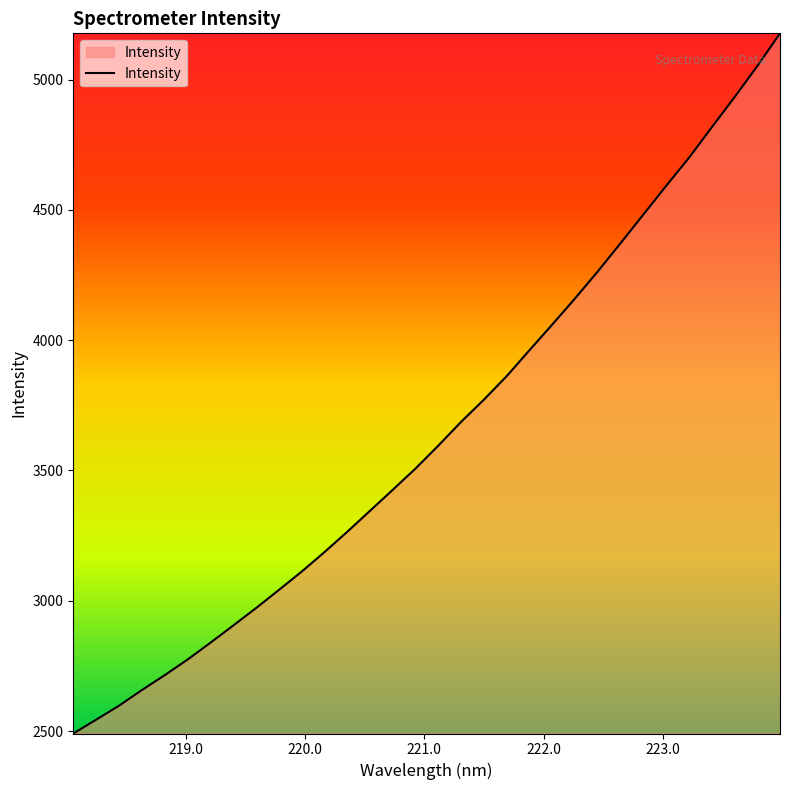

What is the difference between the maximum and minimum values?

2686.4